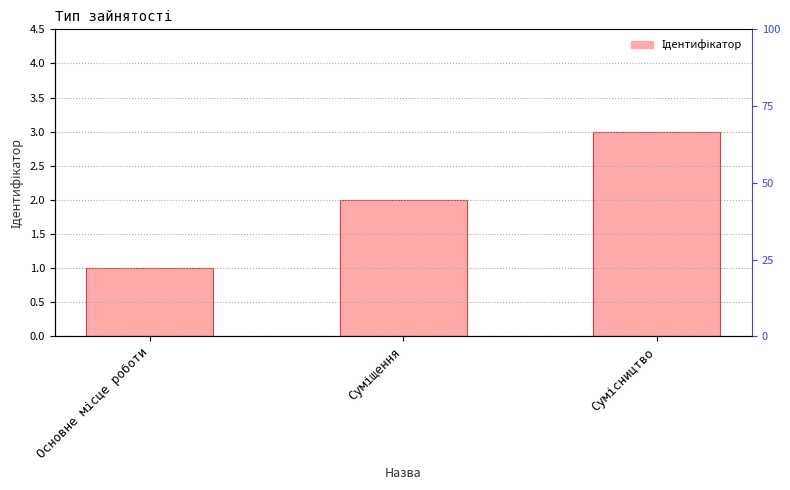

True or false: the data shows 3 at Сумісництво.

True